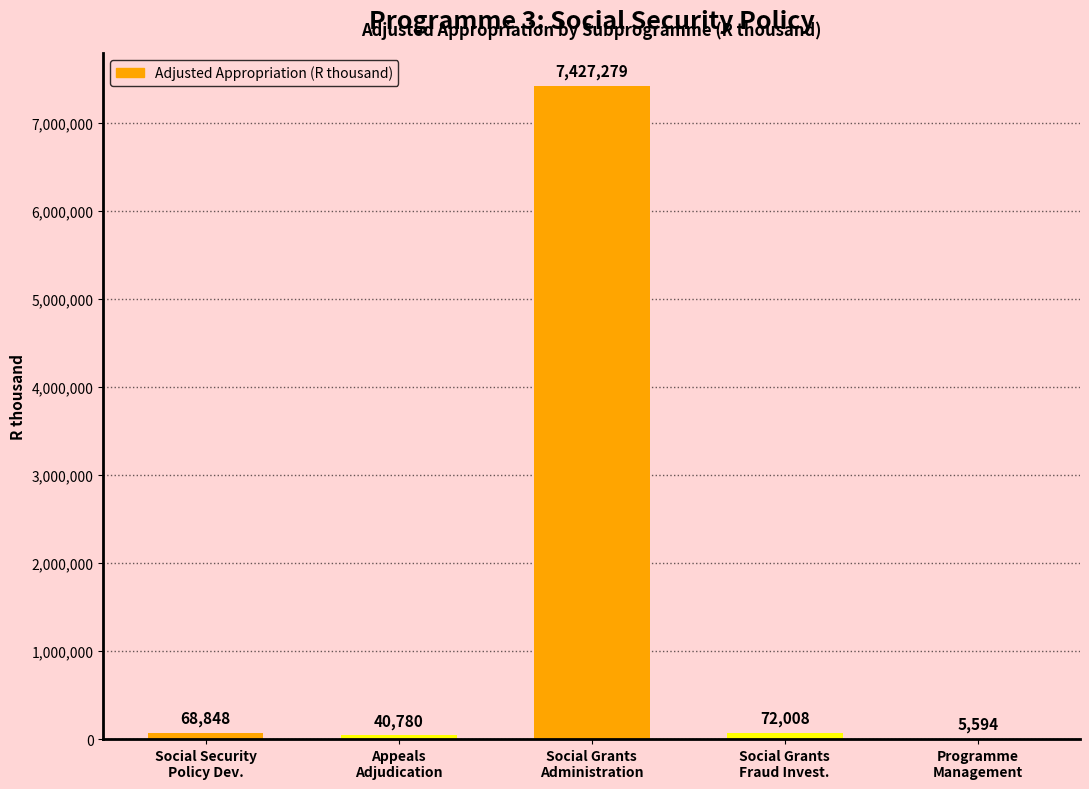

What is the approximate value at Social Security
Policy Dev., to the nearest 50?

68850